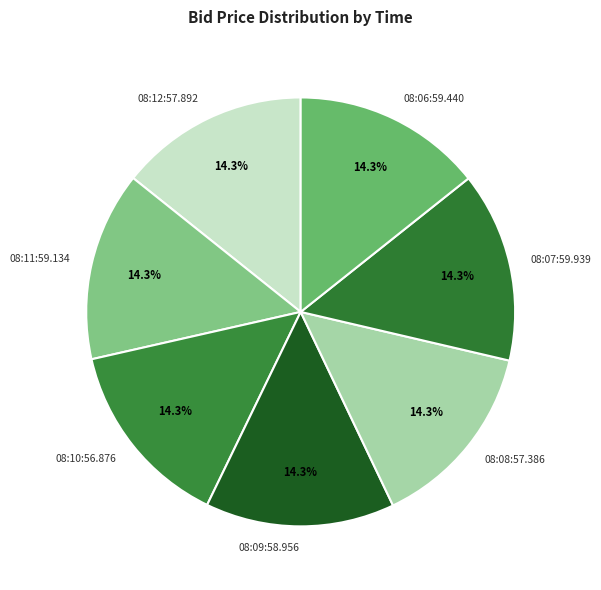

Do 08:09:58.956 and 08:10:56.876 together represent more than half of the pie?

No